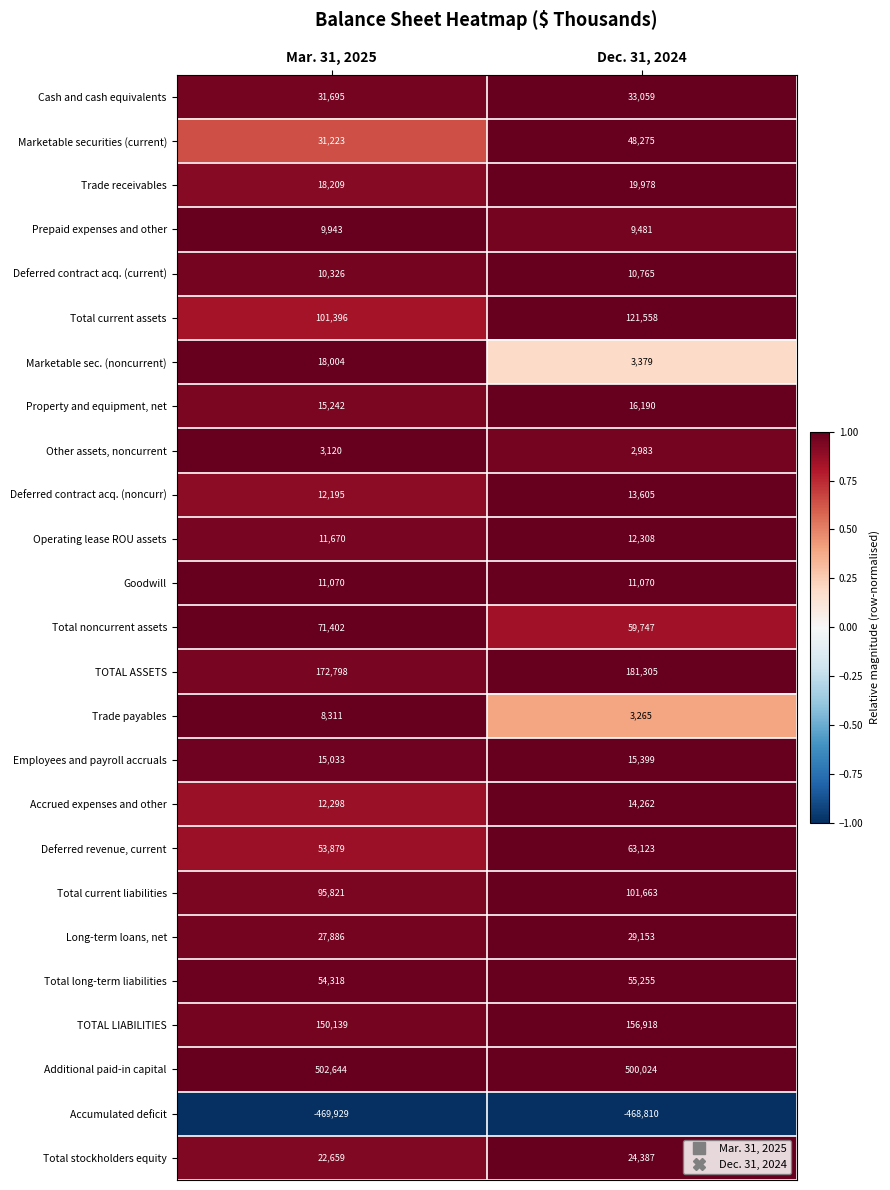

What is the maximum value shown in the chart?

502644